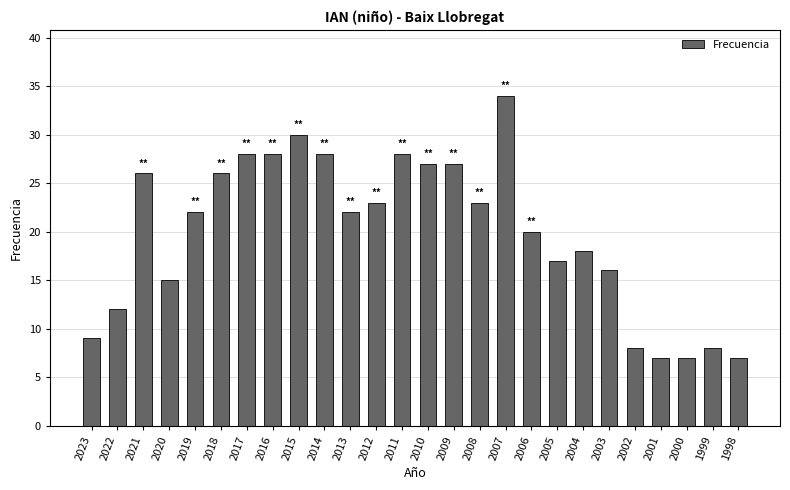

Does the chart contain stacked bars?

No